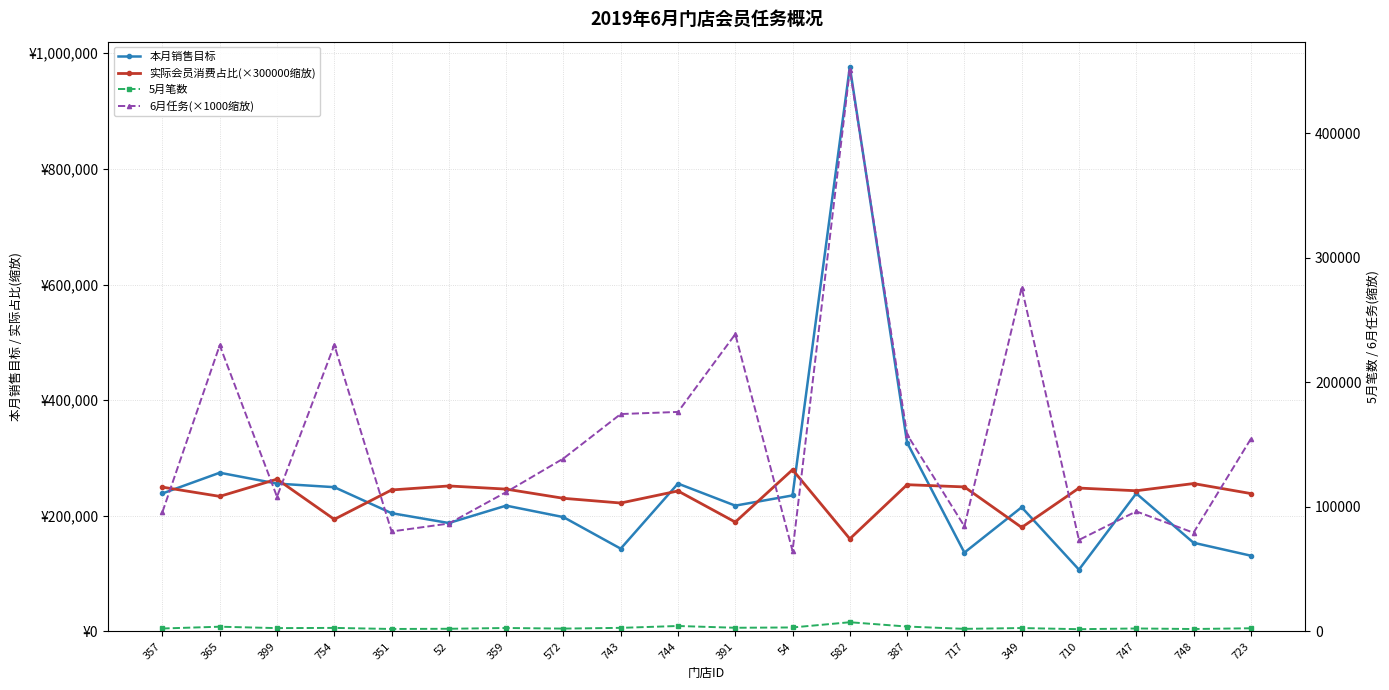

How many series are shown in this chart?

4